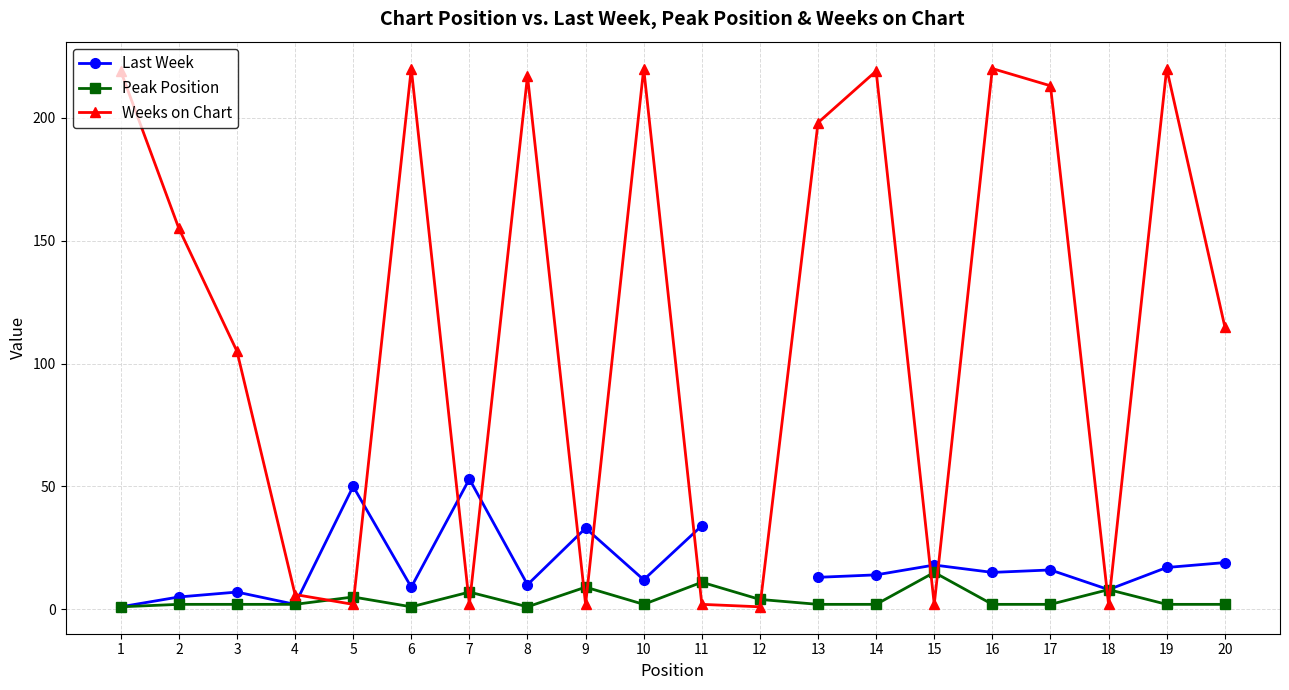

Where does the Peak Position series first go above 2?

5